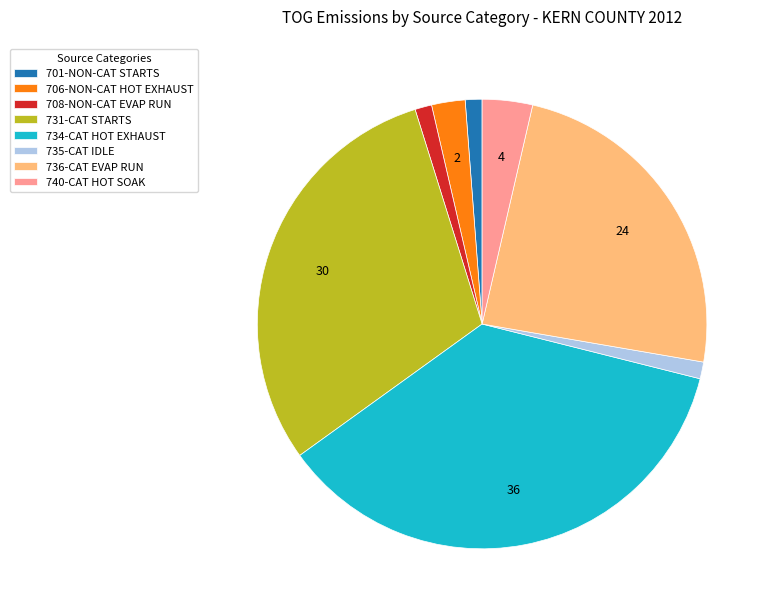

The 708-NON-CAT EVAP RUN slice represents 7% of the pie. True or false?

False